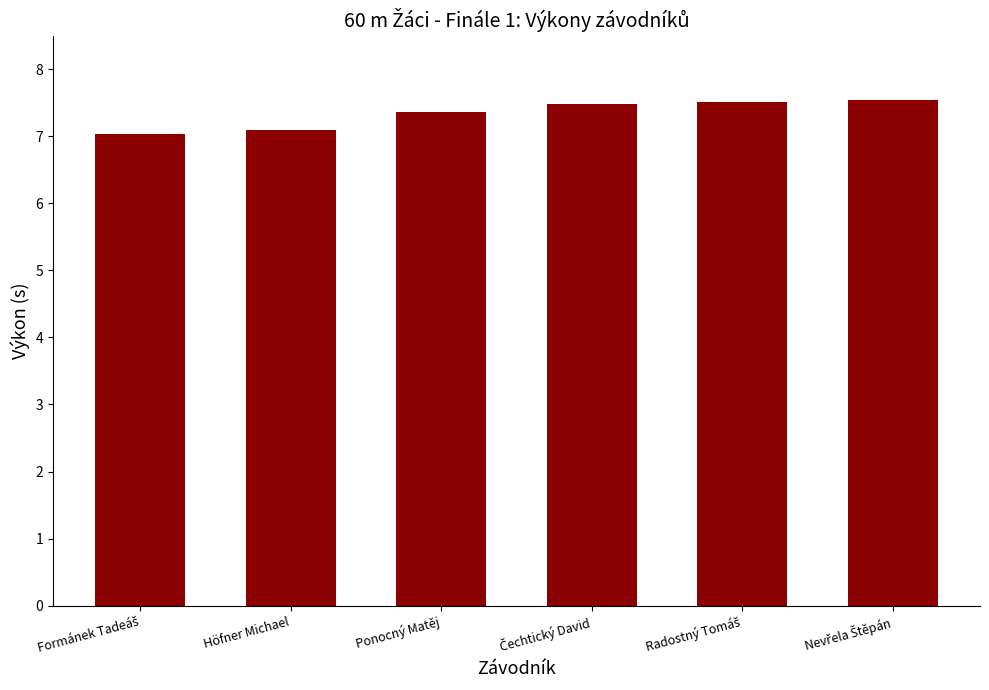

What is the smallest value displayed?

7.0